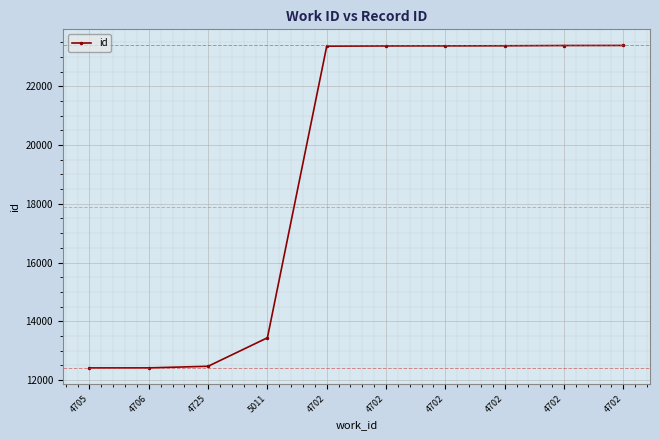

What is the ratio of the value at 4702 to the value at 4702?

1.0